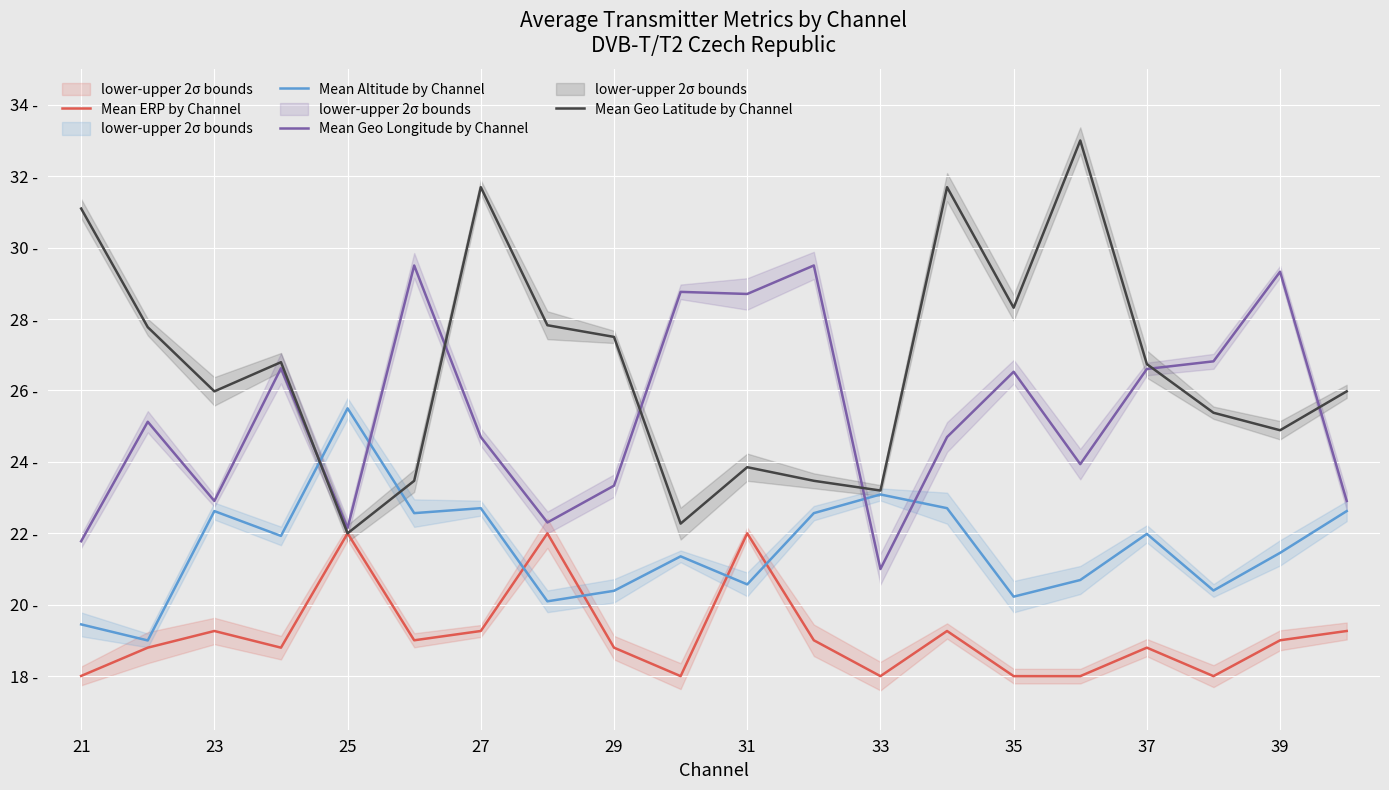

Which series has the widest spread of values?

Mean Geo Latitude by Channel